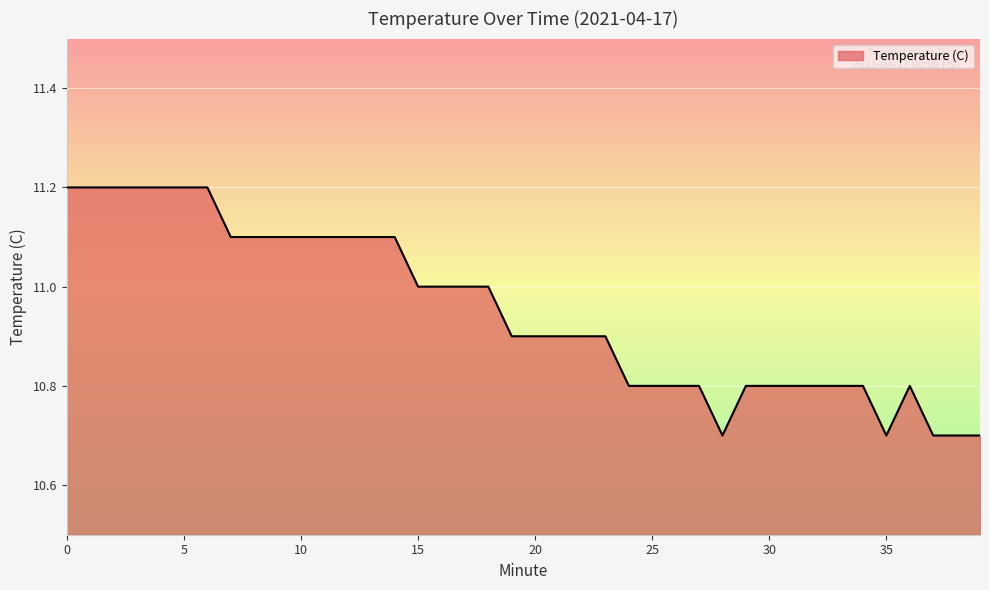

What is the difference between the maximum and minimum values?

0.5